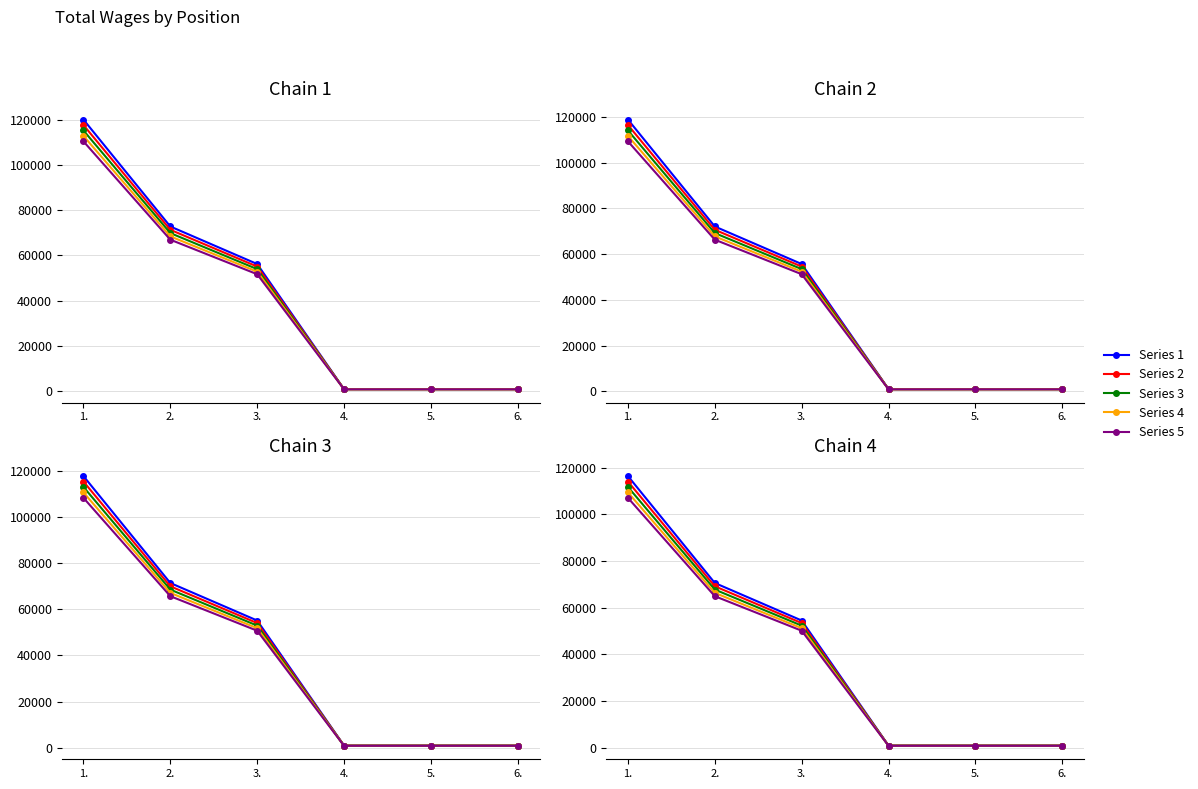

Is the value of Series 4 at 6. greater than the value of Series 1 at 5.?

No